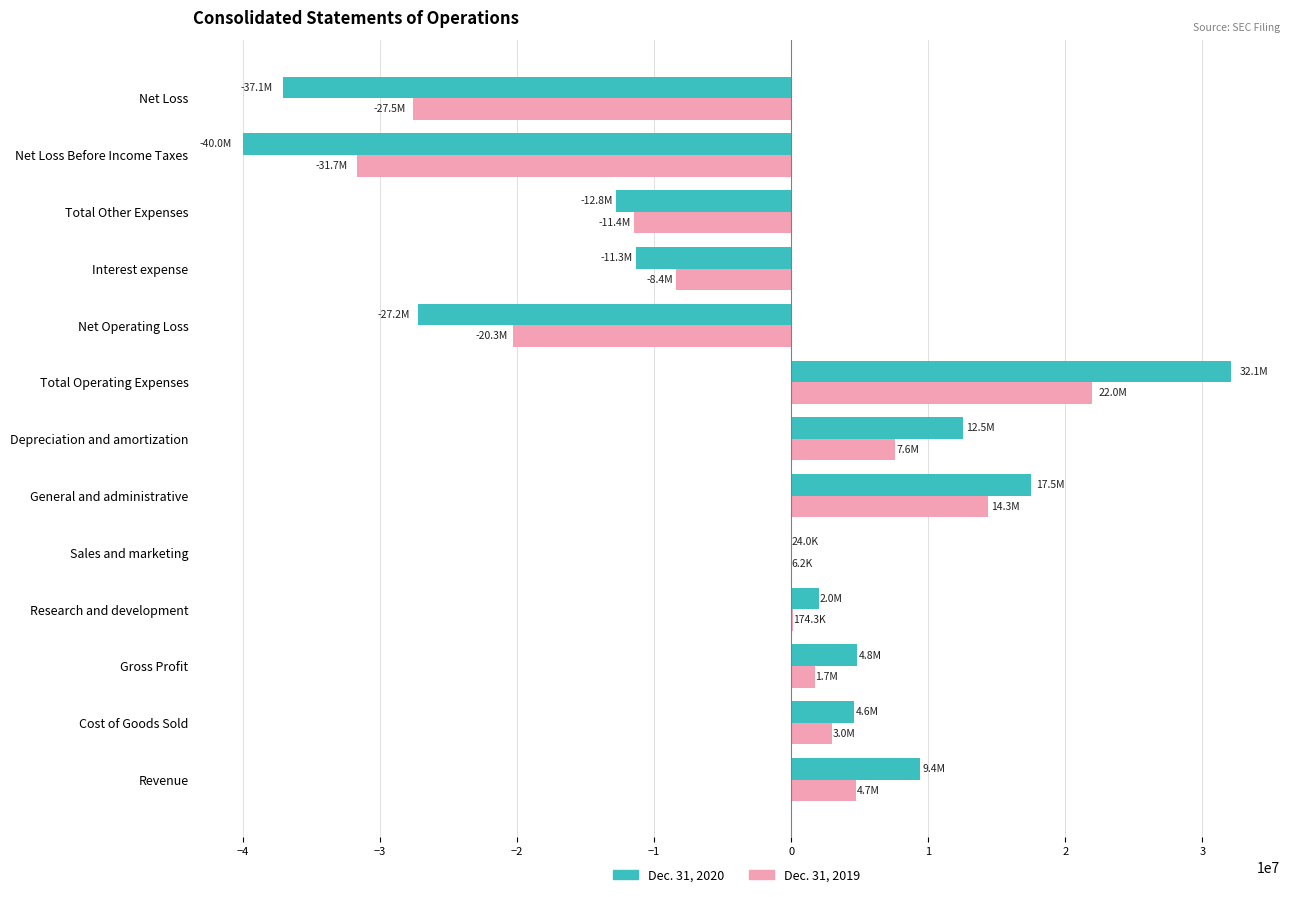

The value of Dec. 31, 2020 at Interest expense is -15722501. True or false?

False